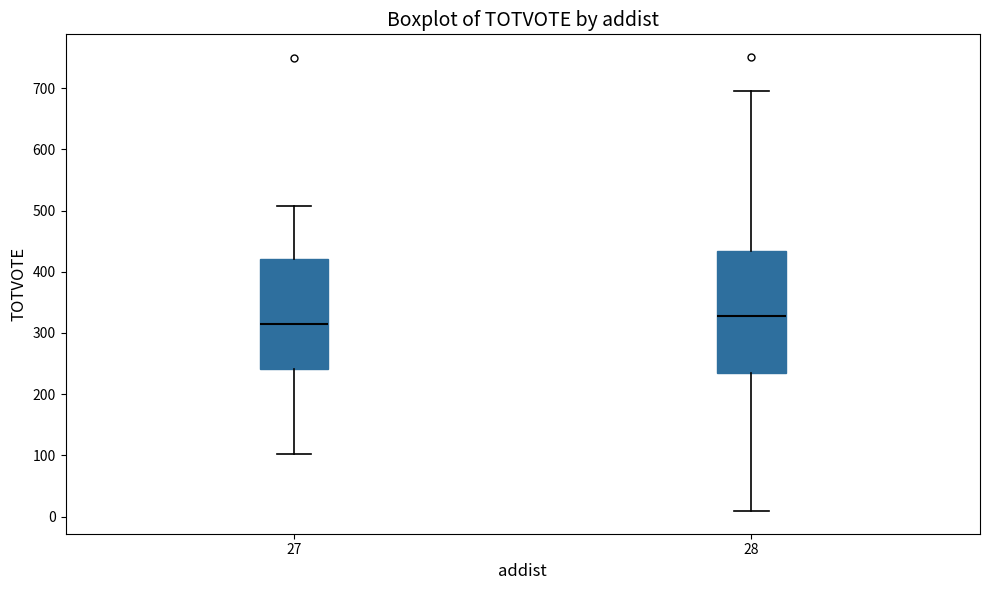

Reading left to right, read every box against the y-axis: the position of its median line, the range the box covers, and the ends of its whiskers. The values are not printed on the chart, so give them approximately, as read against the axis.

27: median 310, box 240 to 420, whiskers 100 to 510
28: median 330, box 240 to 430, whiskers 10 to 700